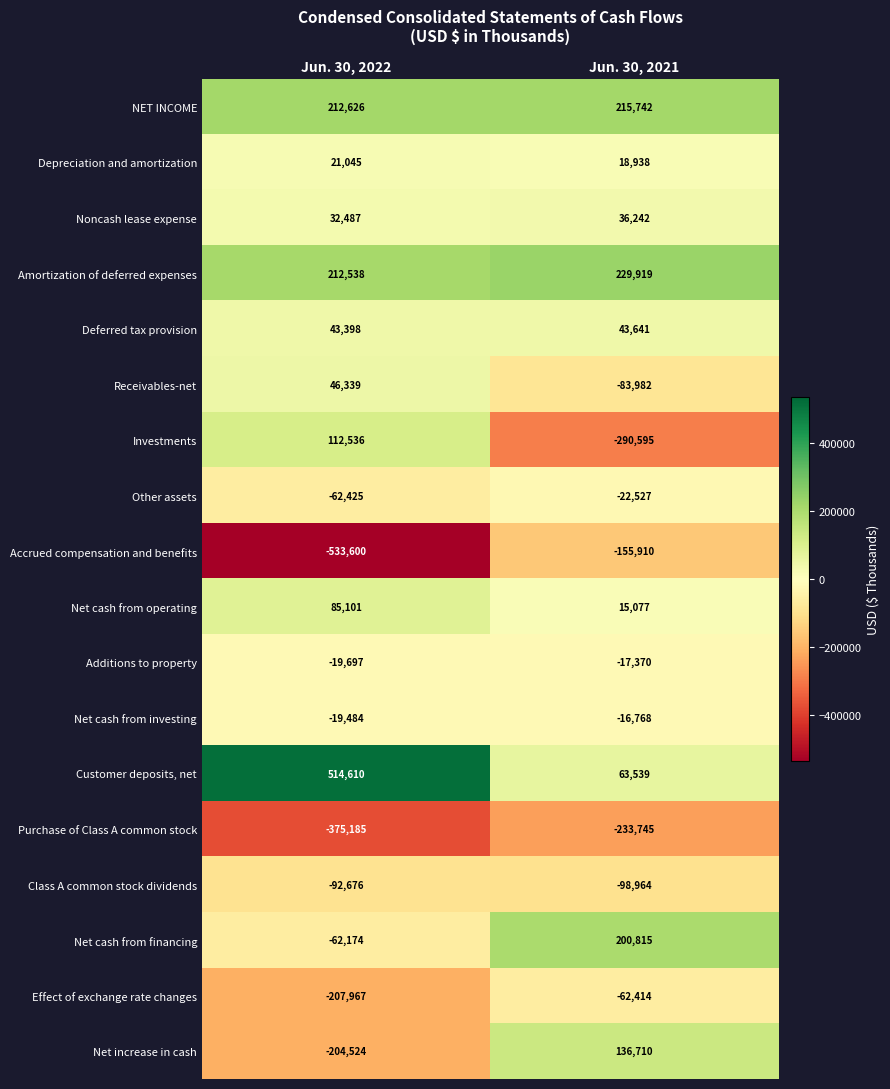

Which series has the largest range (max minus min)?

Customer deposits, net